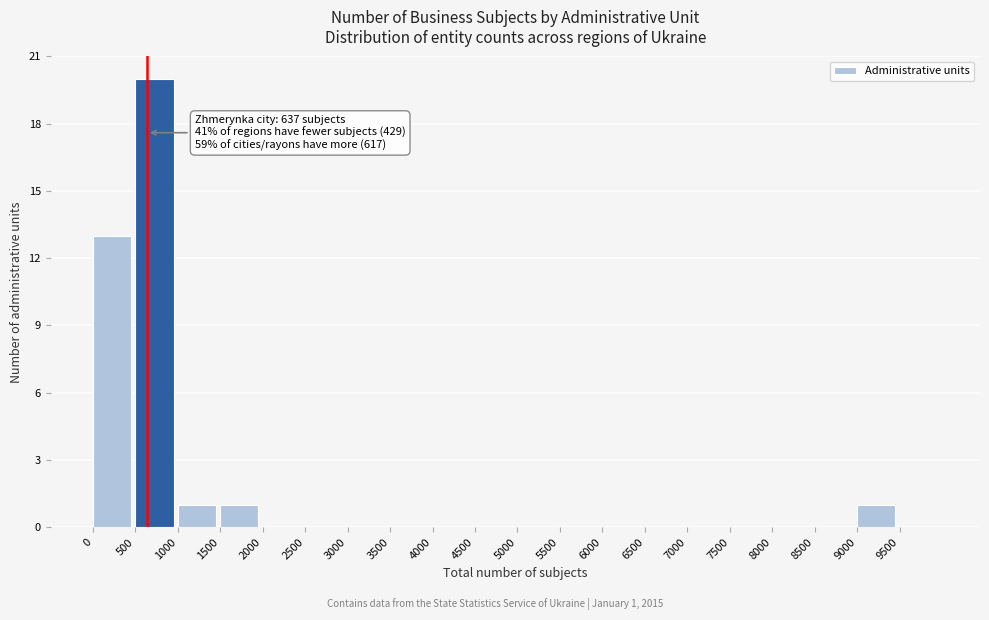

Which range on the x-axis has the tallest bar?

500 to 1000